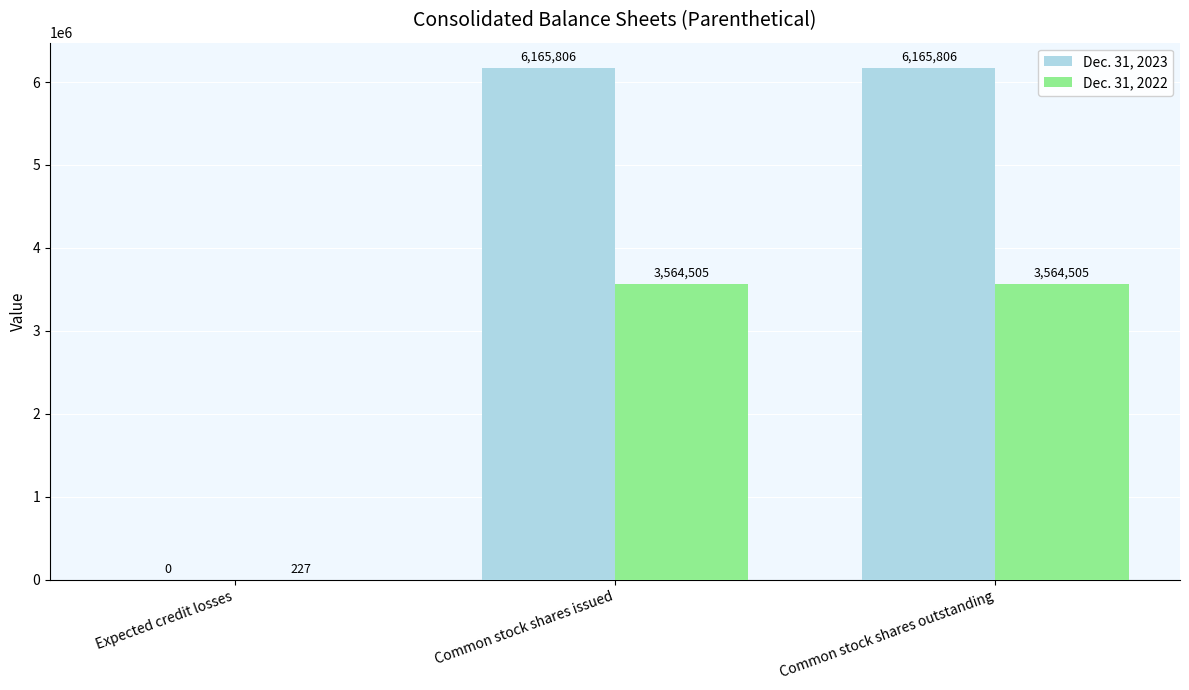

Reading left to right, extract all data points from this chart.

Dec. 31, 2023: 0	6165806	6165806
Dec. 31, 2022: 227	3564505	3564505